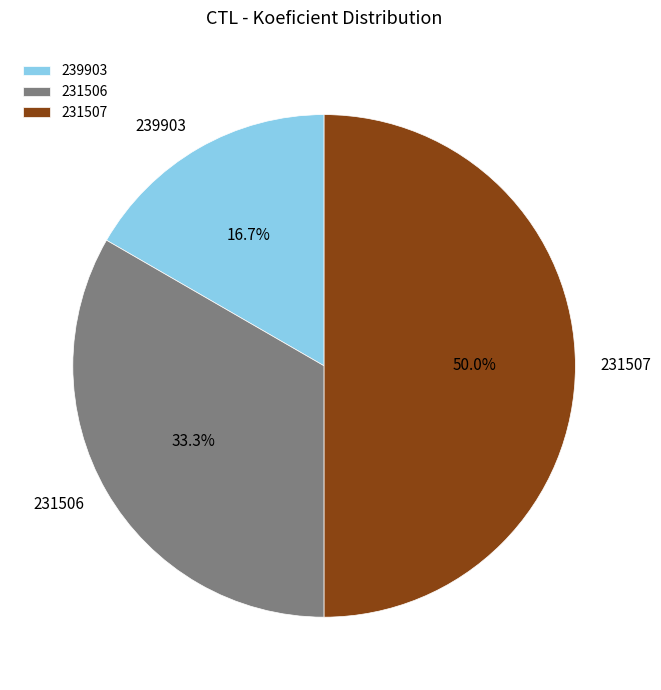

What percentage is the 231507 slice, to the nearest percent?

50%